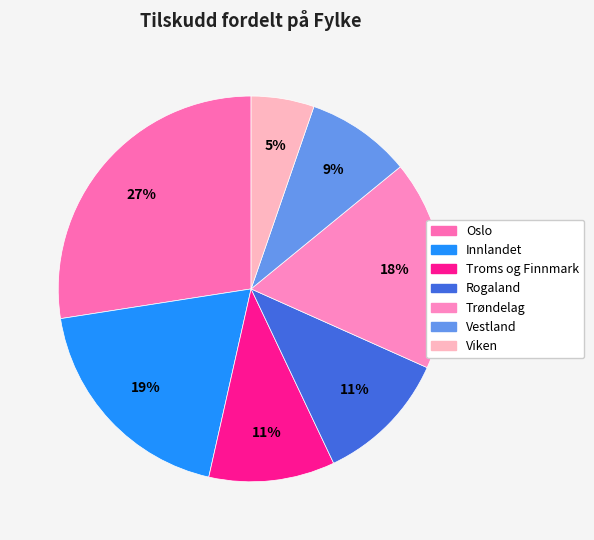

Count the number of slices in the pie.

7